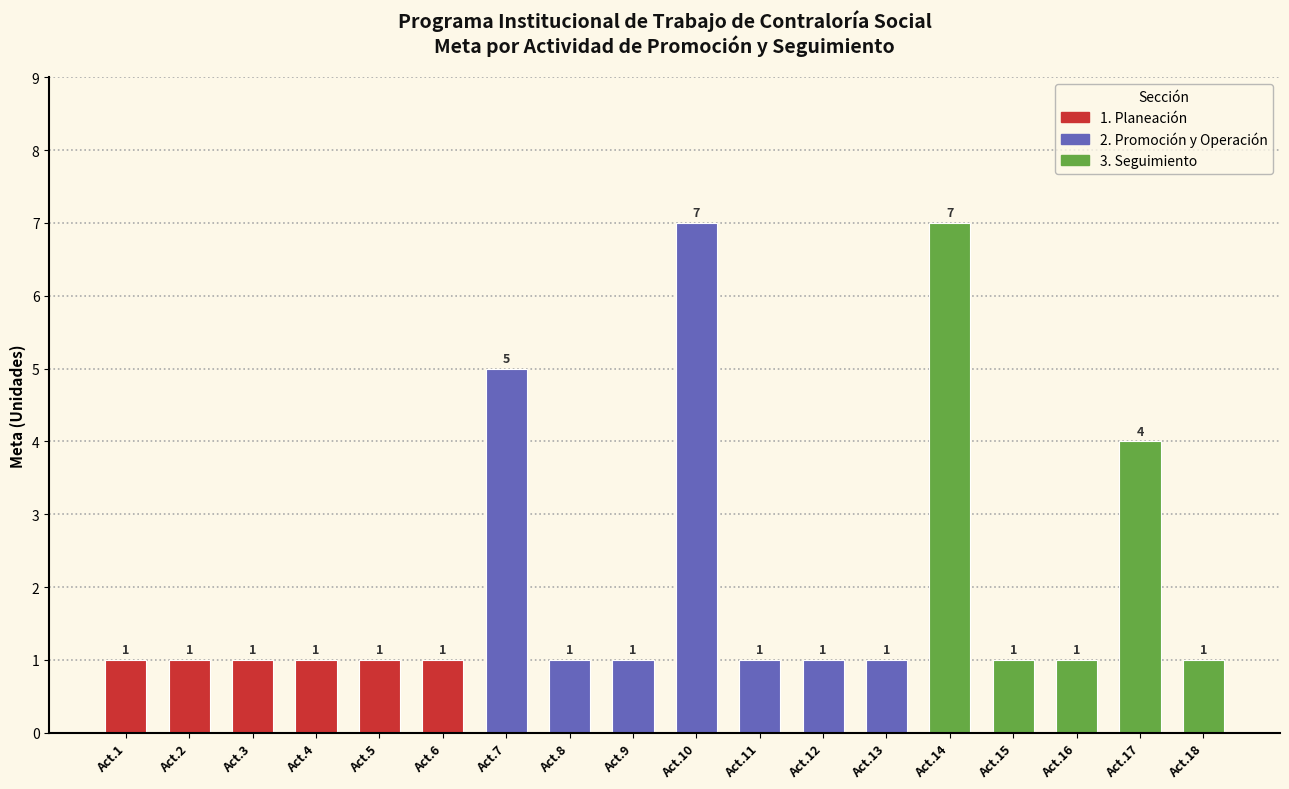

Count the values in the range 1 to 2.

14